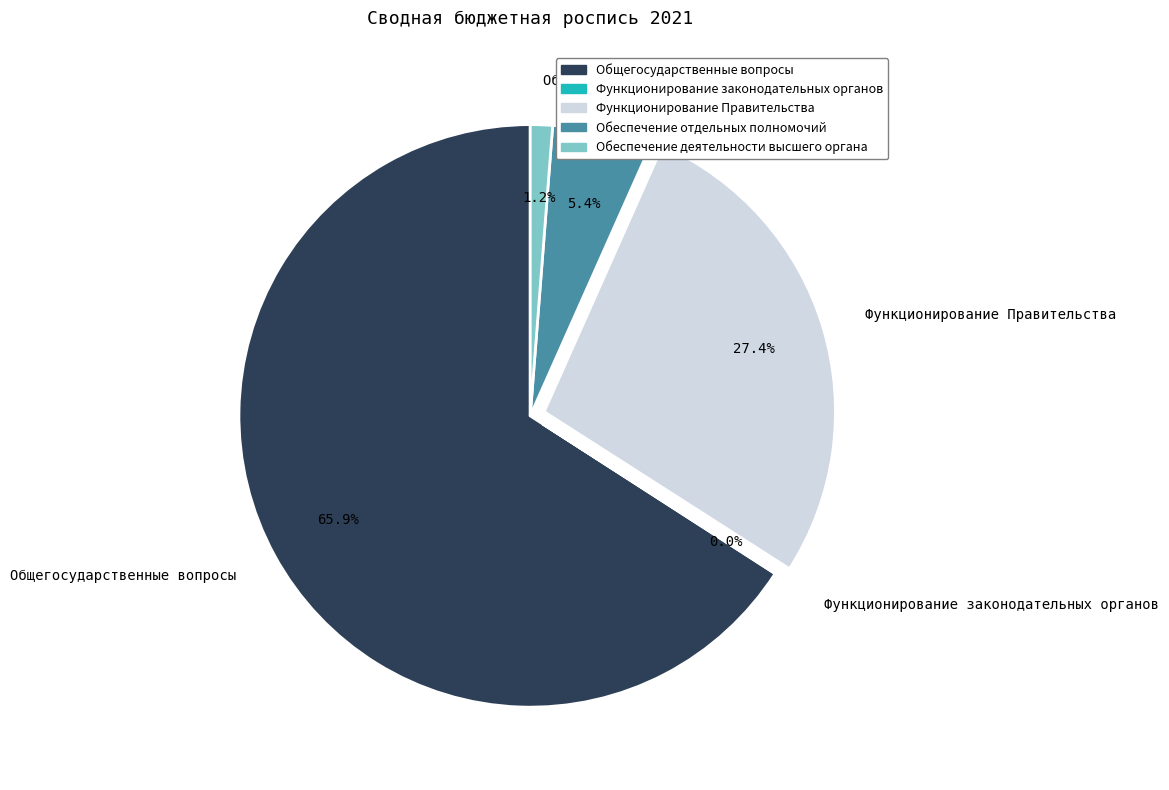

True or false: Обеспечение деятельности высшего органа accounts for 16% of the total.

False